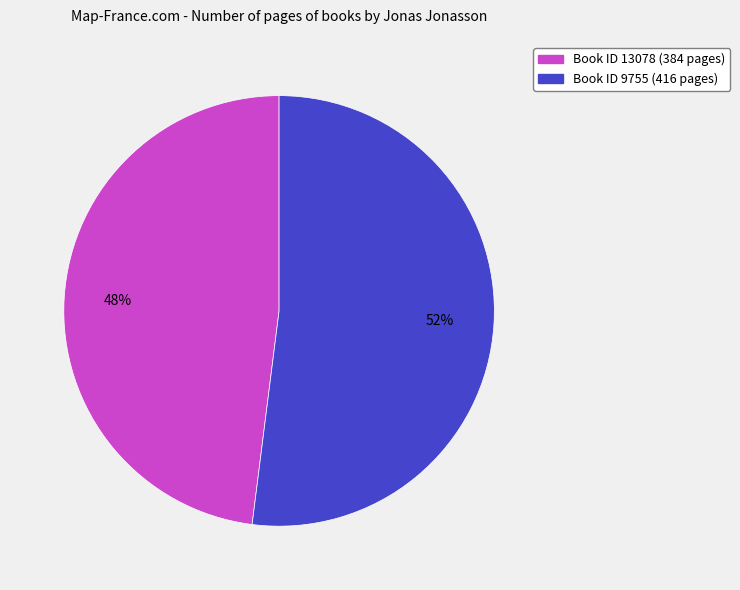

To the nearest percent, what is the difference between the largest and smallest slice percentages?

4%